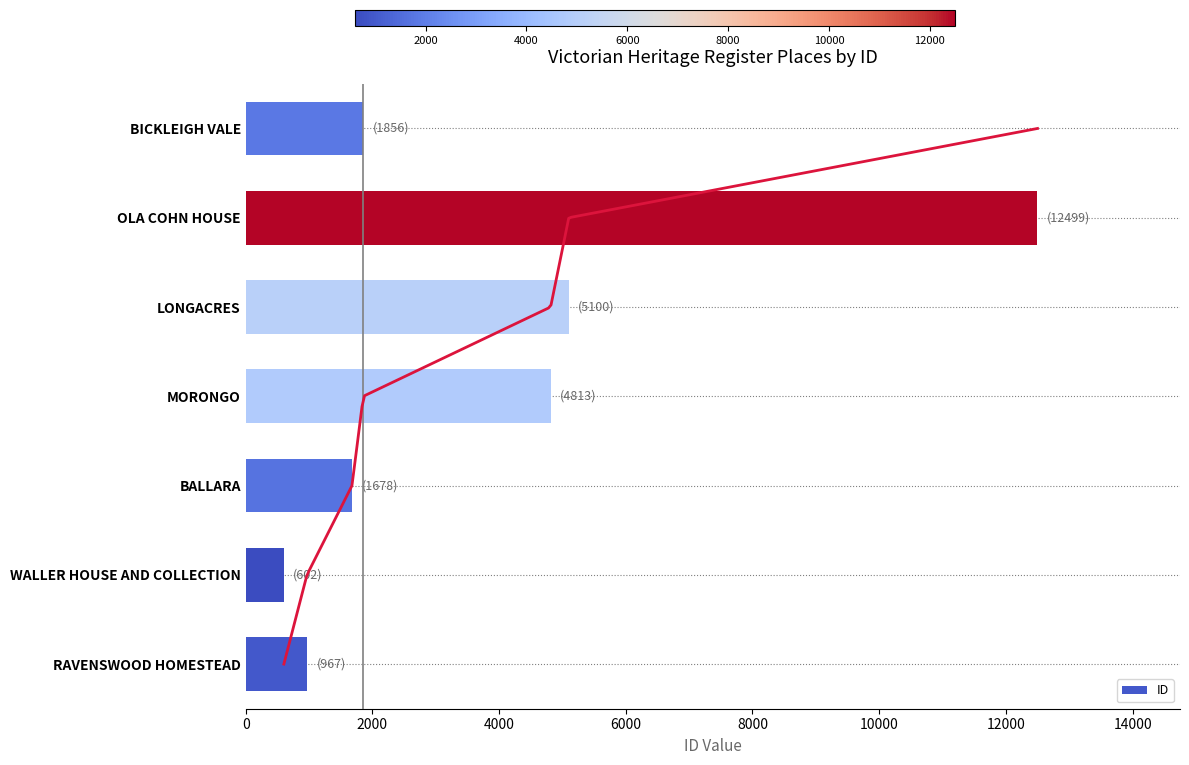

Count the number of categories in the chart.

7